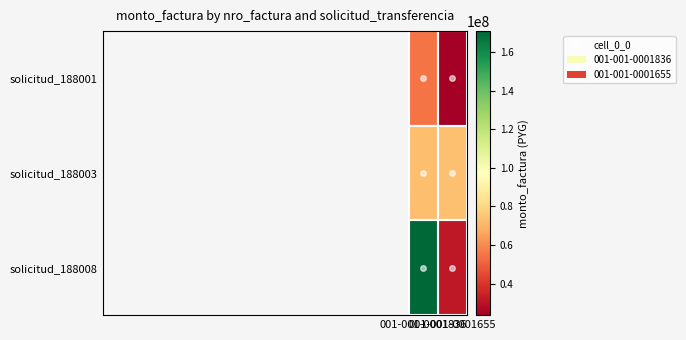

At which category is the sum across all series the highest?

001-001-0001836